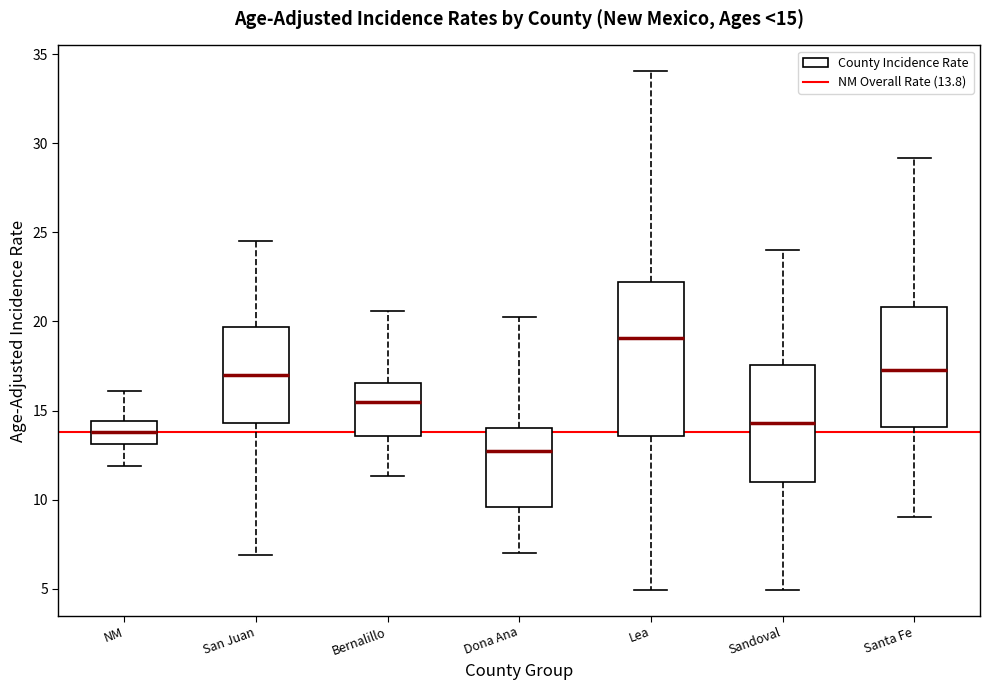

Comparing the boxes themselves (not the whiskers), which one is the tallest?

Lea